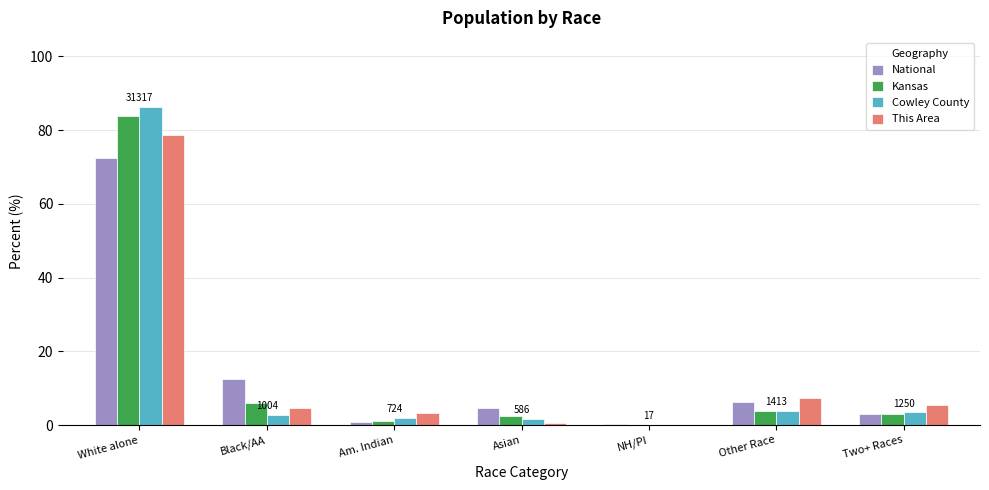

What is the sum of the National values at Am. Indian and Other Race?

7.1